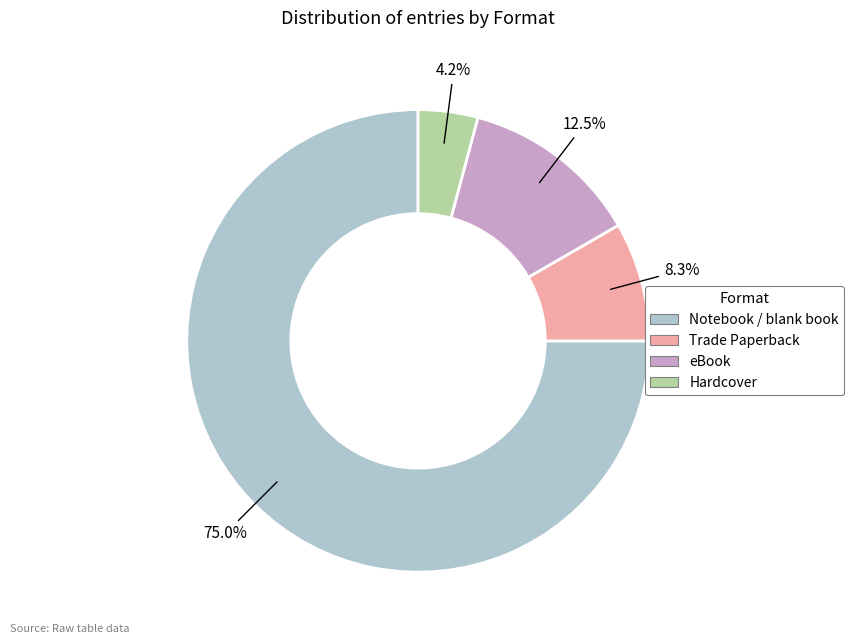

Count the number of slices in the pie.

4